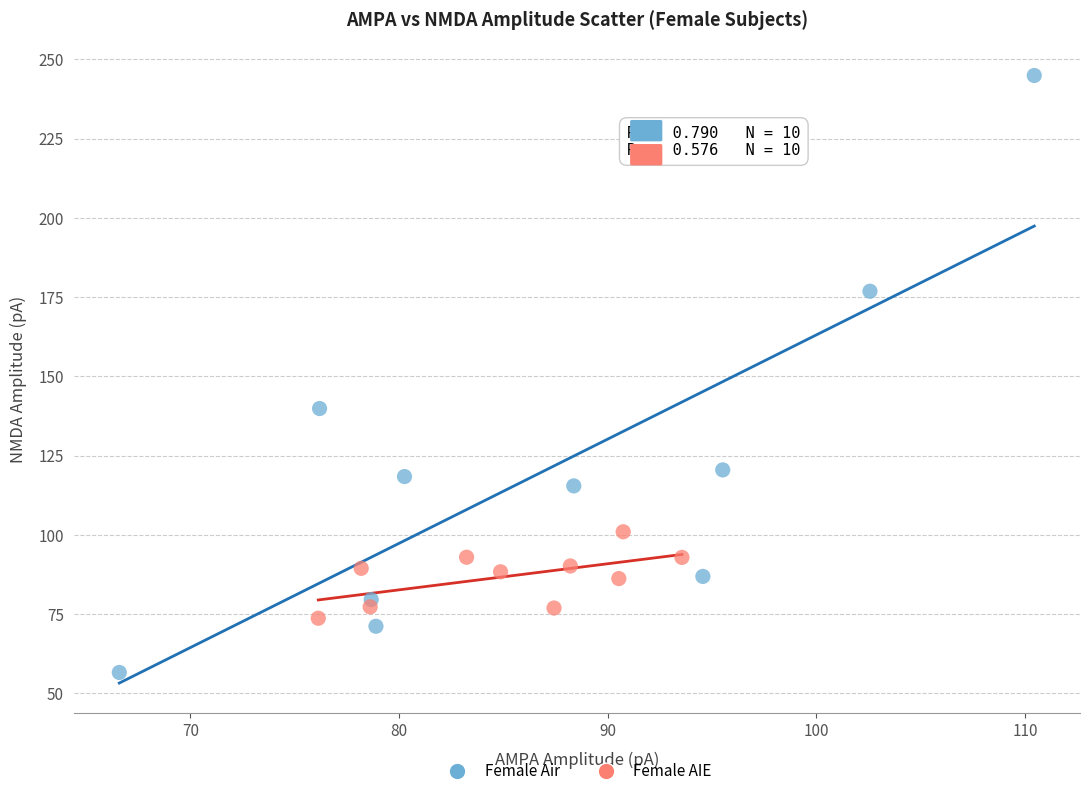

Which series has the widest spread of Y values?

Female Air